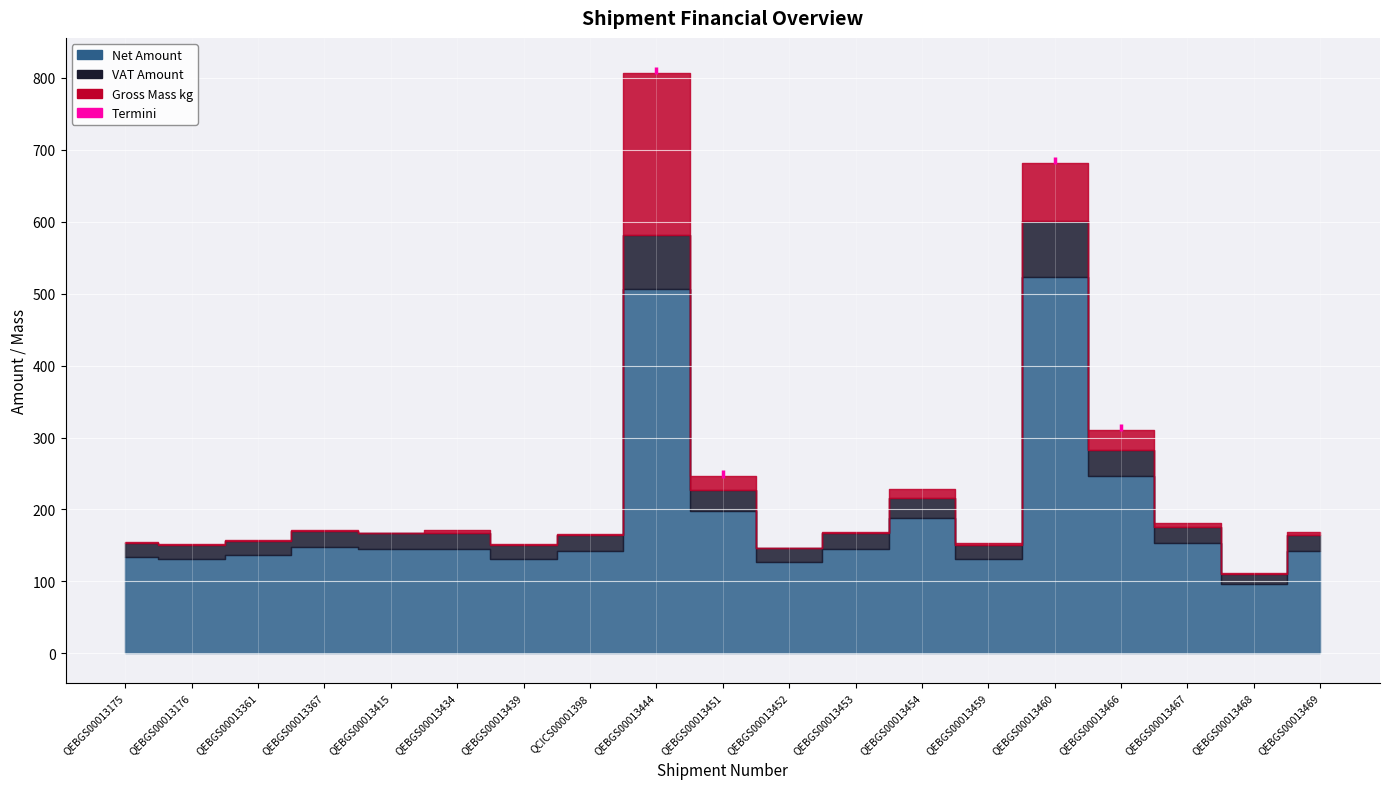

True or false: Net Amount and Gross Mass kg intersect in this chart.

False